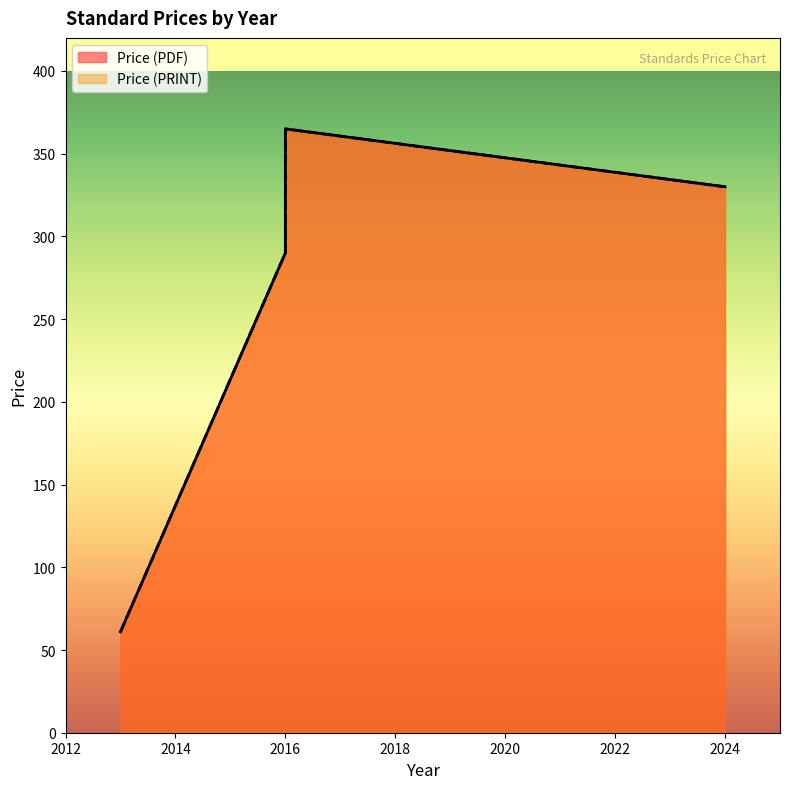

How many lines are shown in the chart?

2